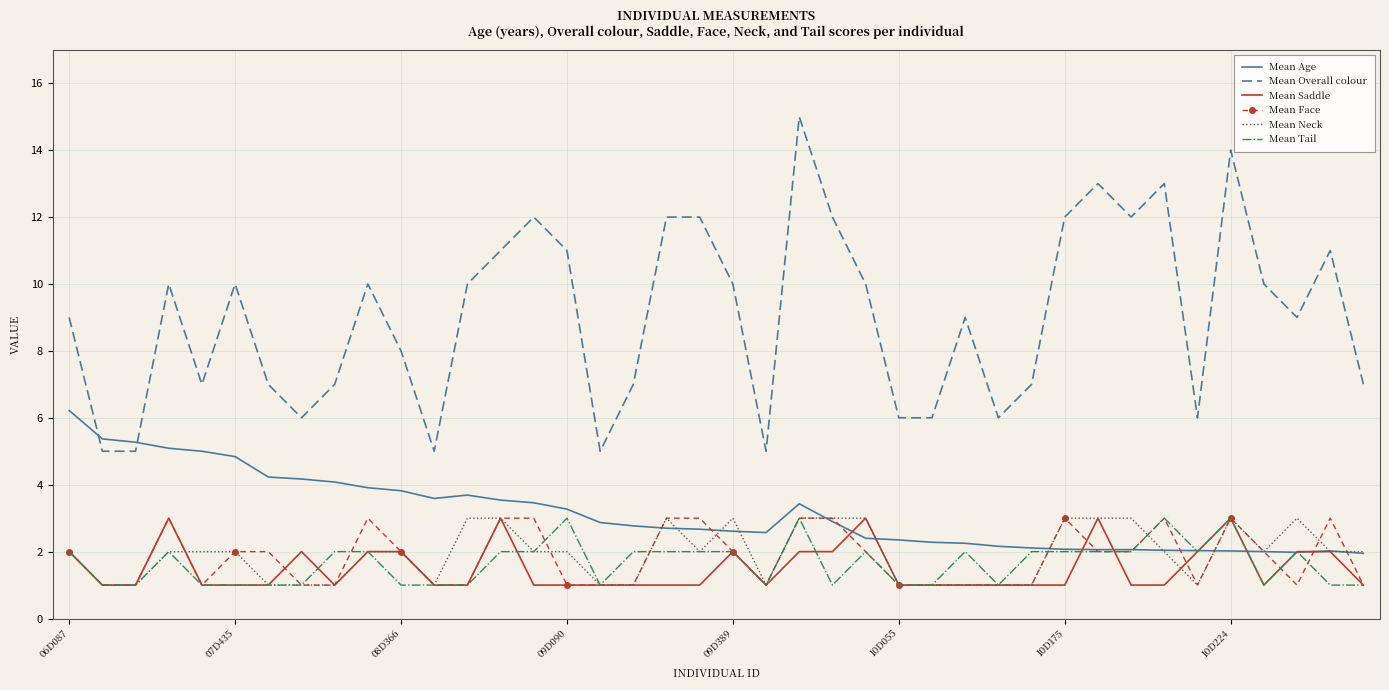

What is the difference between the second highest and minimum values in the Mean Tail series?

2.0